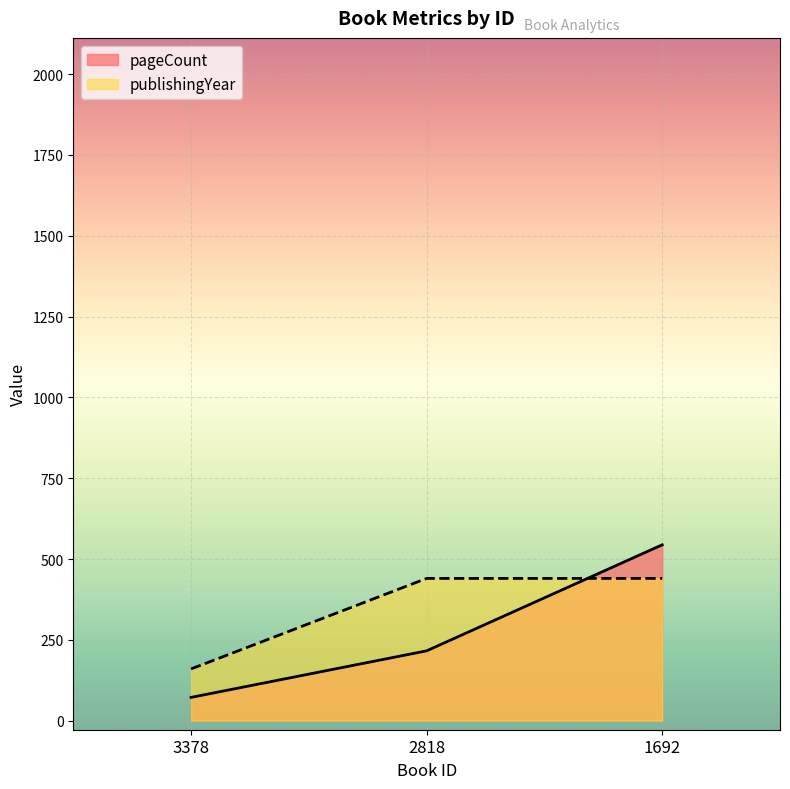

Which series has the largest total across all categories?

publishingYear